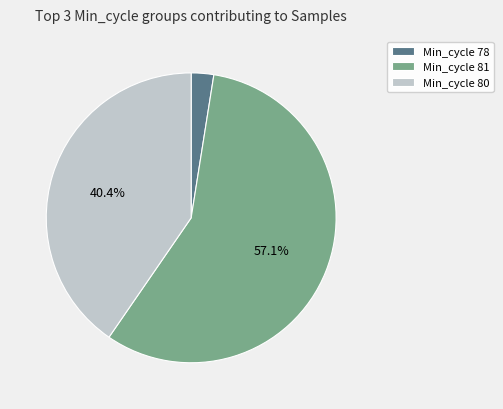

Which slice is the smallest?

Min_cycle 78